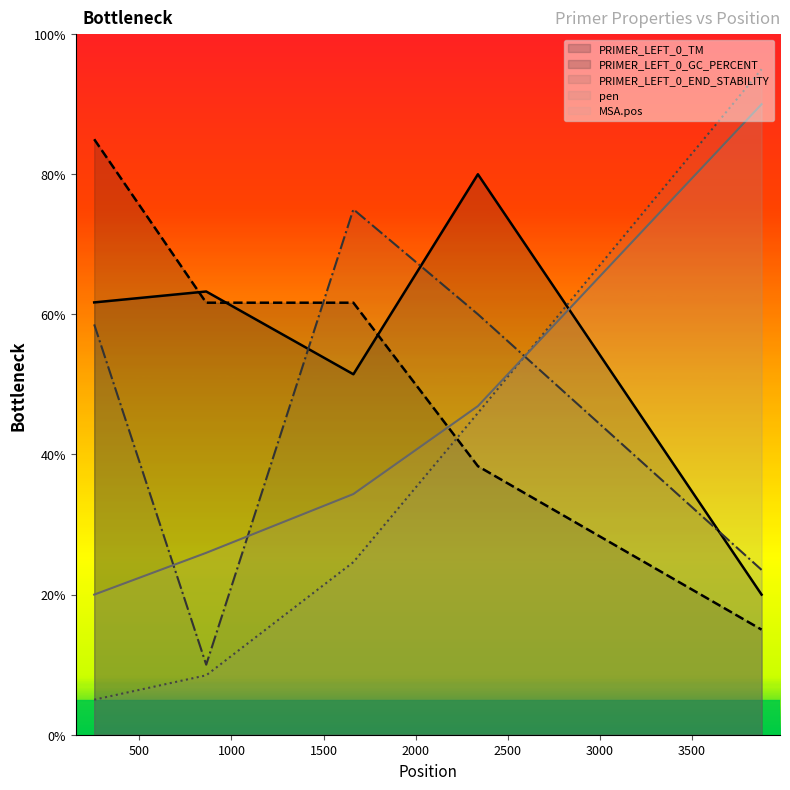

Reading right to left, extract all data points from this chart.

PRIMER_LEFT_0_TM: 20.0	80.0	51.5	63.3	61.7
PRIMER_LEFT_0_GC_PERCENT: 15.0	38.3	61.7	61.7	85.0
PRIMER_LEFT_0_END_STABILITY: 23.5	60.0	75.0	10.0	58.6
pen: 95.0	45.9	24.6	8.5	5.0
MSA.pos: 90.0	46.9	34.4	26.0	20.0